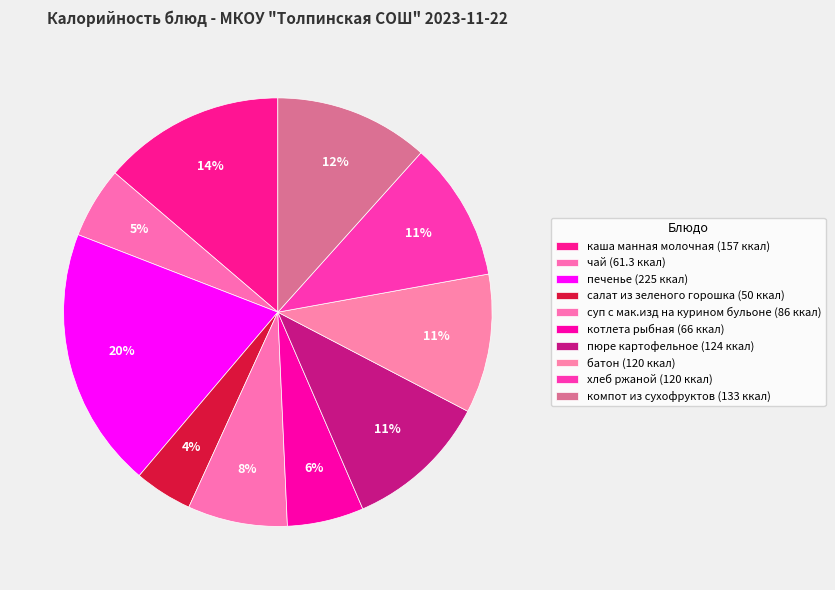

Is there a majority slice in this chart?

No